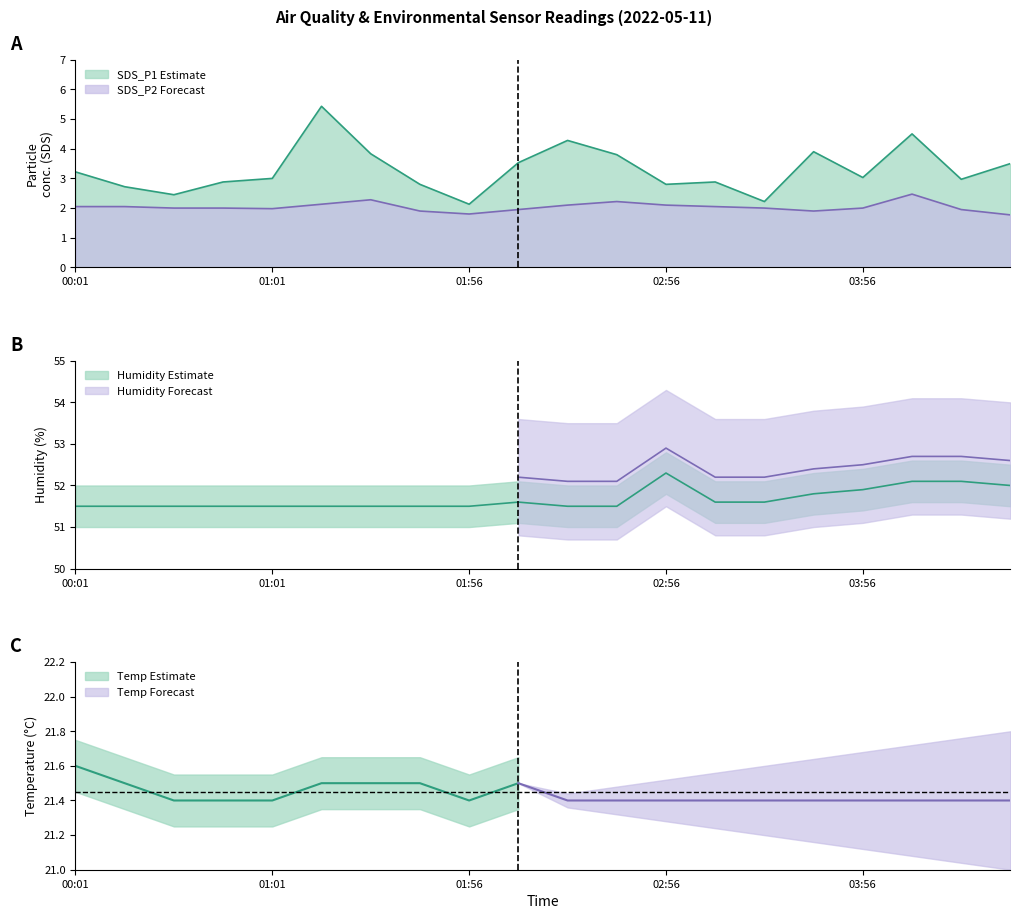

At which category is the sum across all series the highest?

04:11